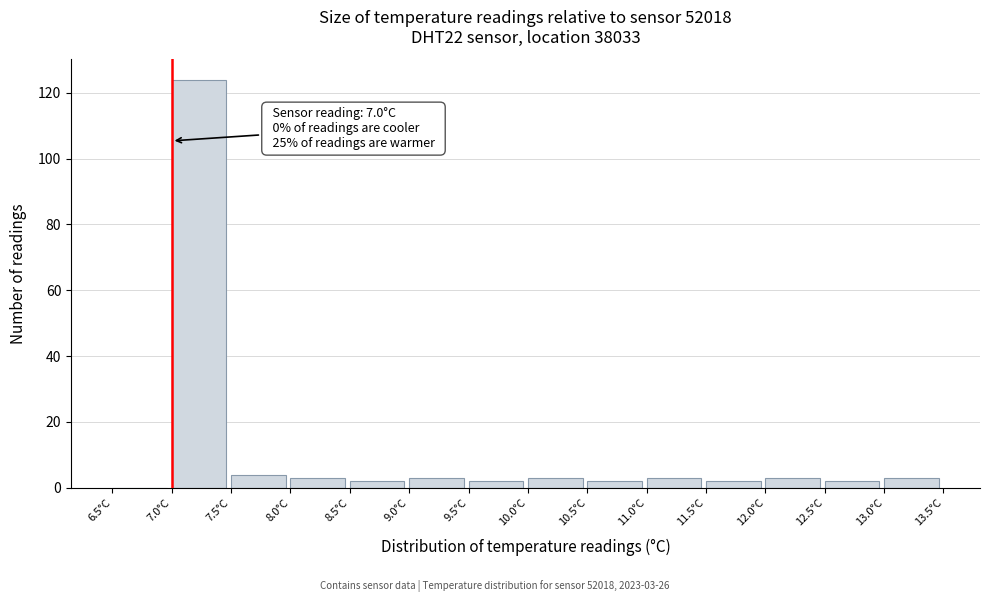

Over which range of the x-axis is the bar tallest?

7.0 to 7.5